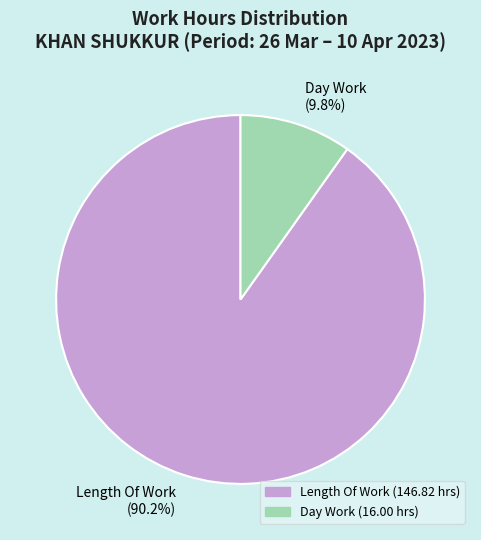

Approximately how many times larger is the value at Length Of Work (90.2%) compared to Day Work (9.8%)?

9.2